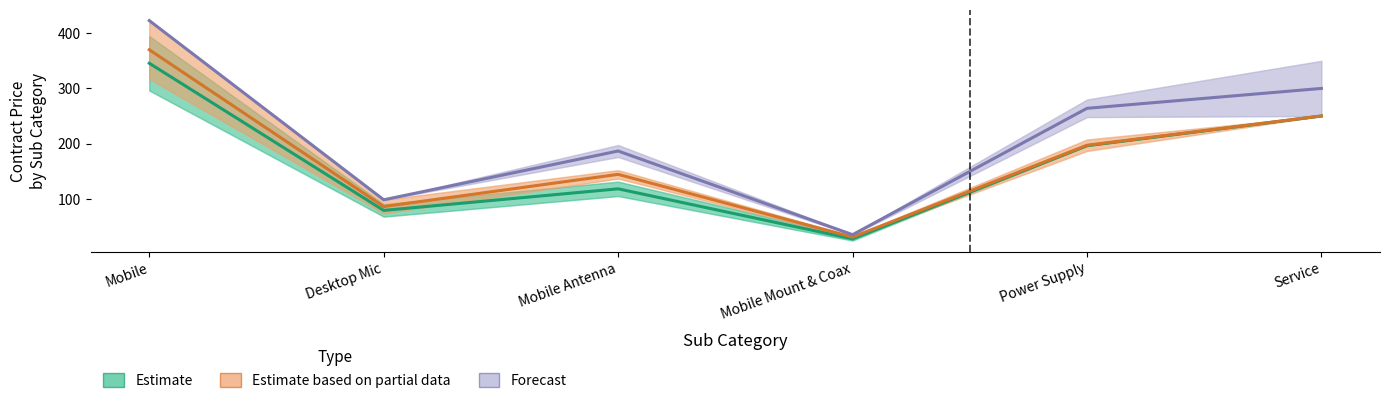

What is the spread (max minus min) of values at Desktop Mic?

19.2